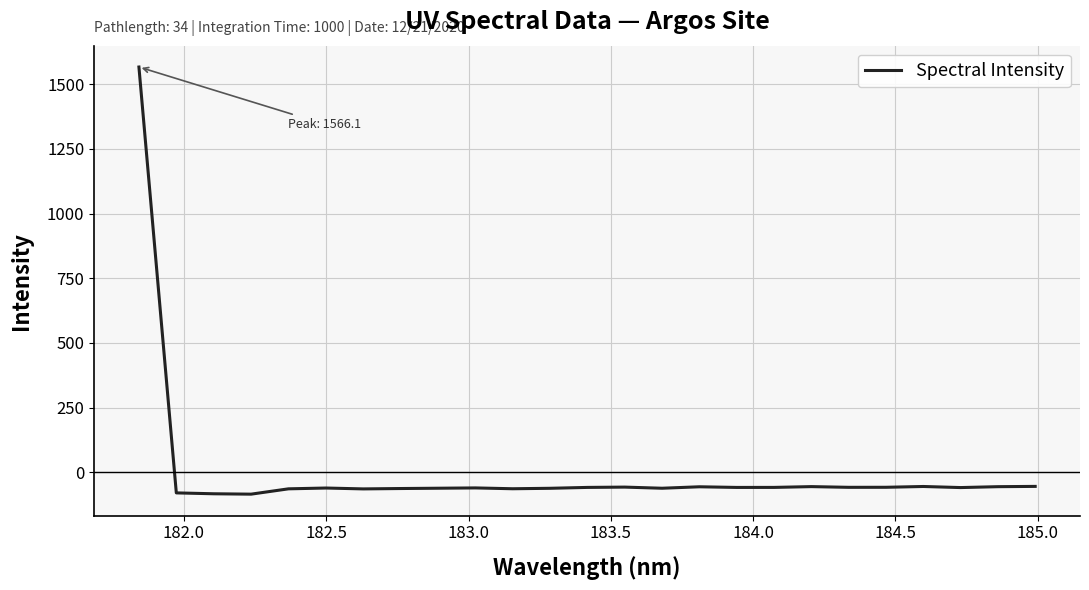

What is the smallest value displayed?

-84.2